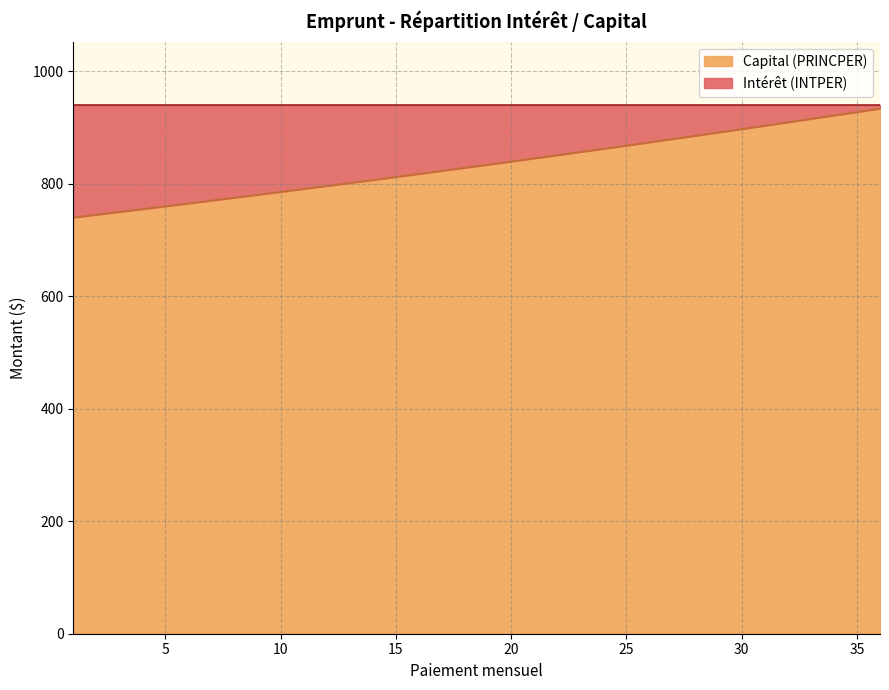

List the labels in order of value, smallest first.

1, 2, 3, 4, 5, 6, 7, 8, 9, 10, 11, 12, 13, 14, 15, 16, 17, 18, 19, 20, 21, 22, 23, 24, 25, 26, 27, 28, 29, 30, 31, 32, 33, 34, 35, 36